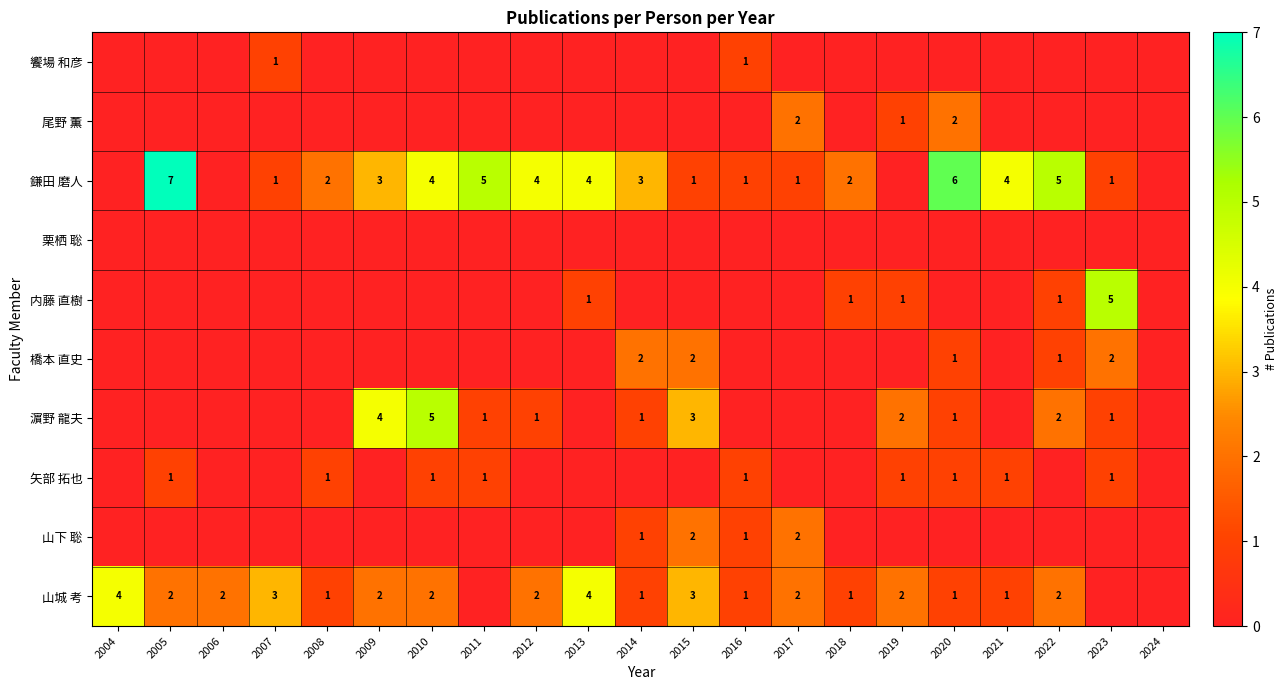

At how many categories does at least one series exceed 6?

1